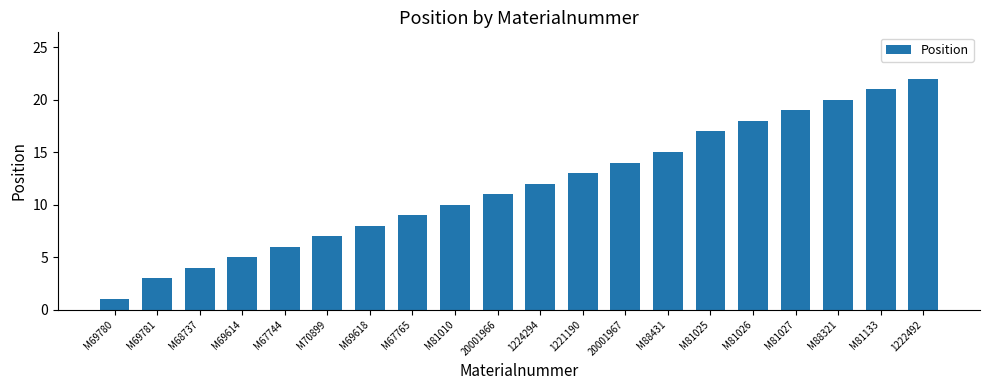

What is the change in value from 1224294 to 1221190?

+1